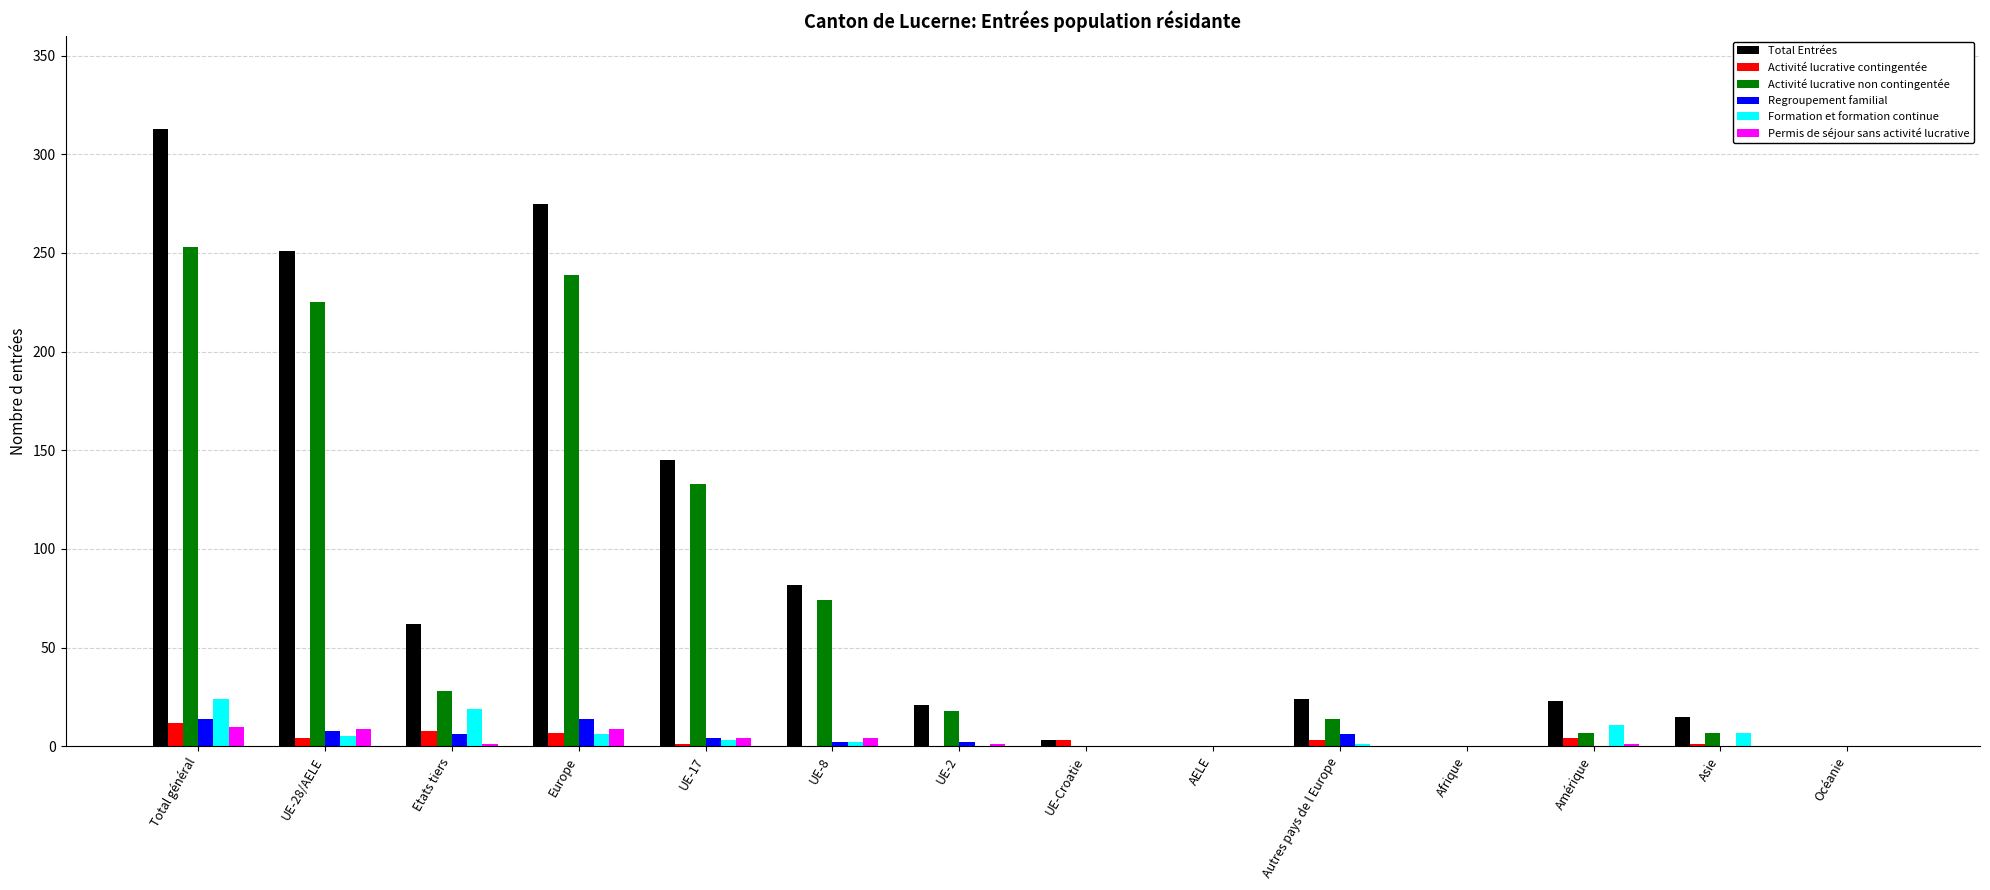

The Regroupement familial series shows 0 at Amérique. True or false?

True